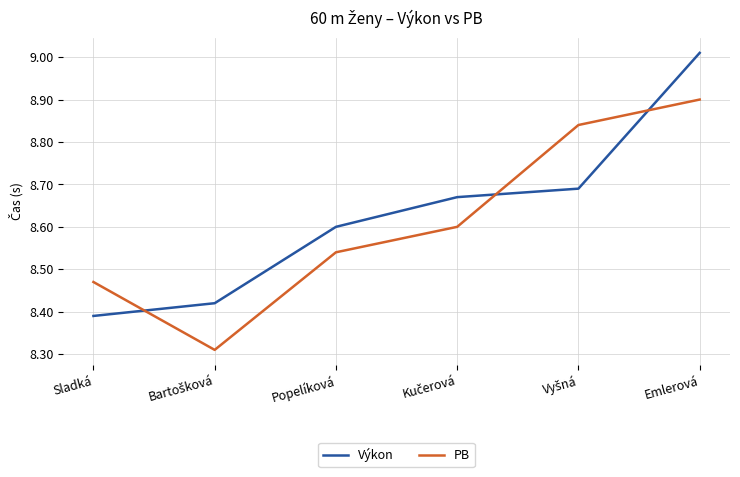

Between Sladká and Emlerová, which series saw the biggest shift?

Výkon